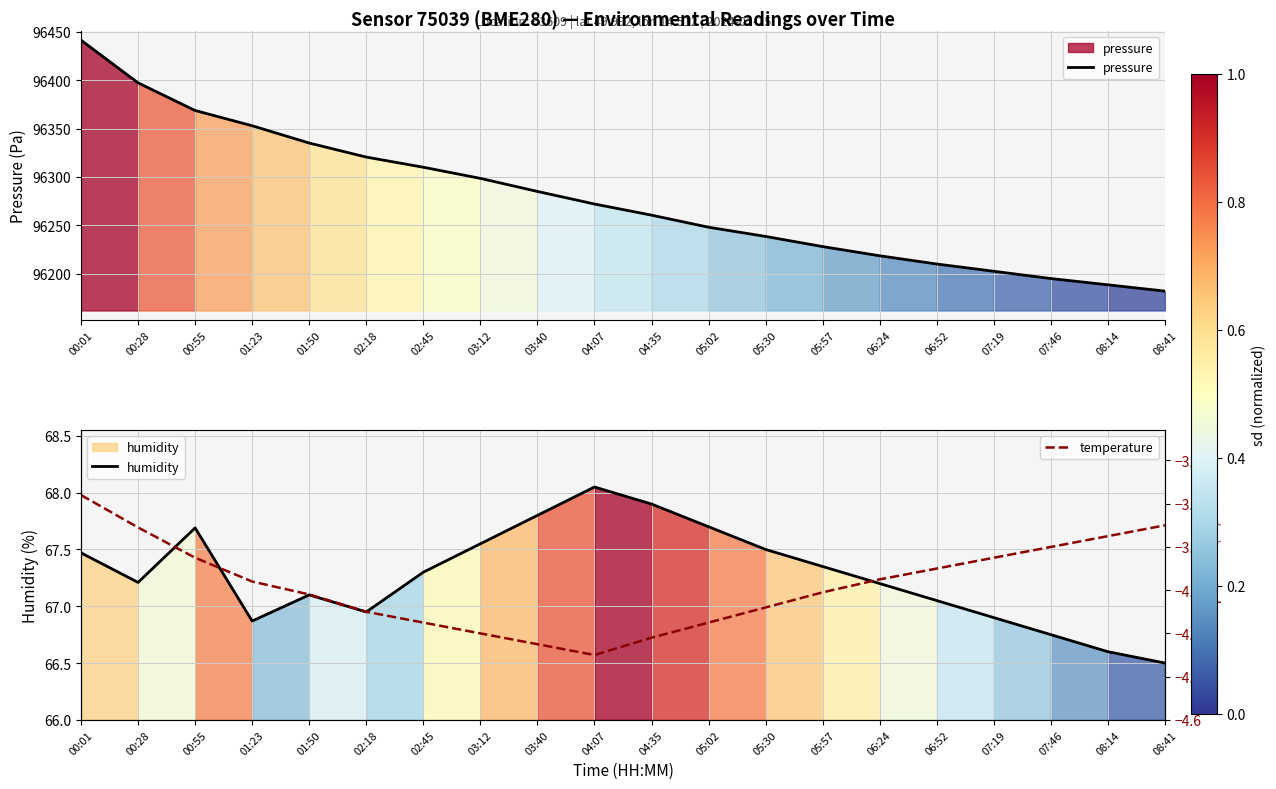

At how many categories does at least one series exceed 48400?

20